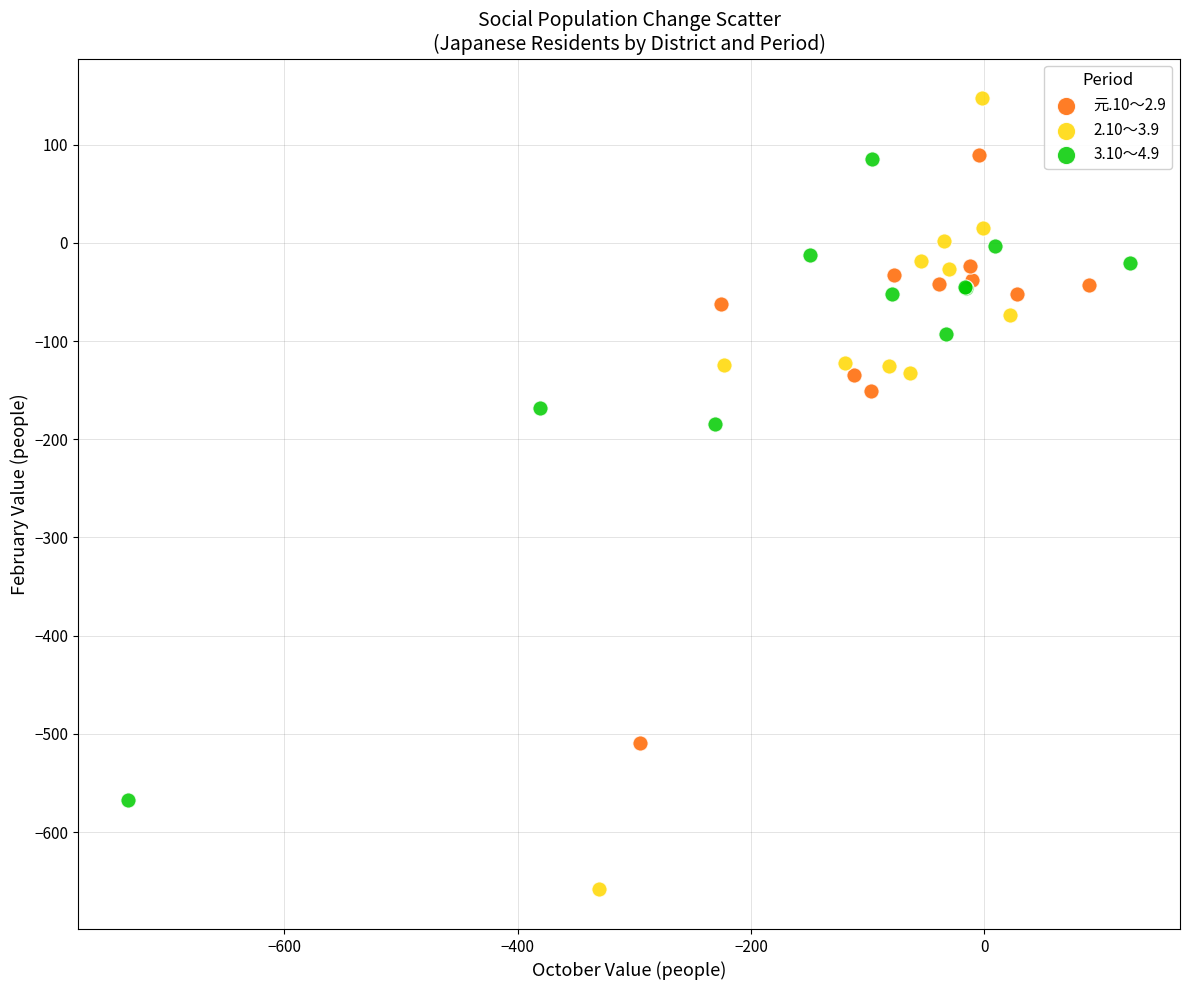

Which series reaches the minimum Y coordinate?

2.10～3.9